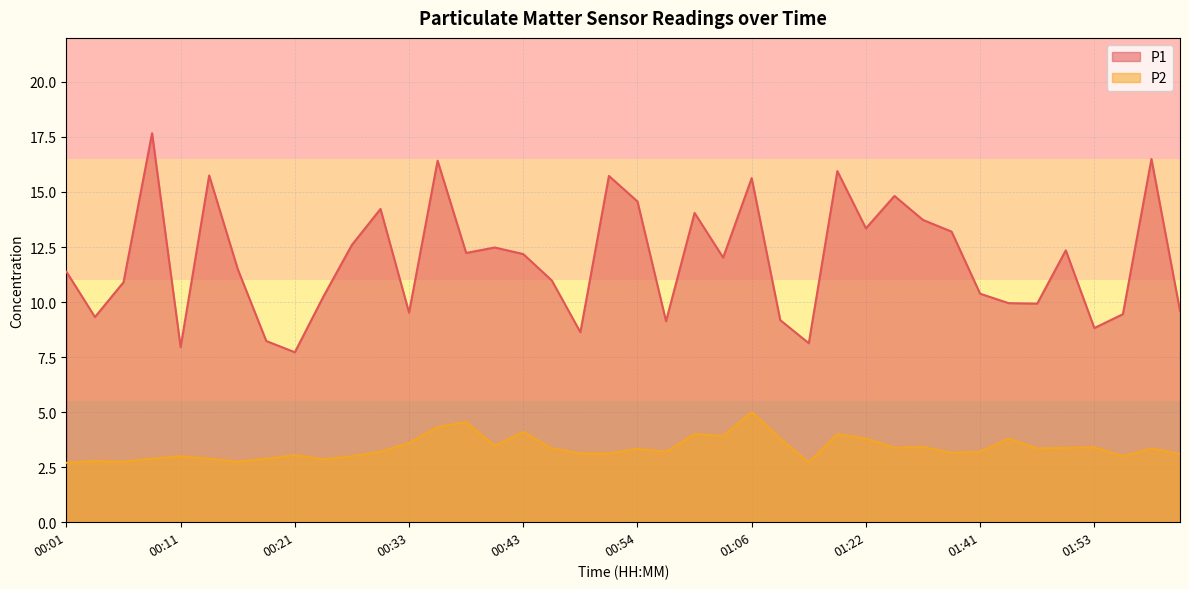

Reading left to right, extract all data points from this chart.

P1: 00:01=11.4	00:03=9.3	00:06=10.9	00:08=17.7	00:11=8.0	00:13=15.8	00:16=11.5	00:18=8.2	00:21=7.7	00:23=10.2	00:28=12.6	00:31=14.2	00:33=9.5	00:36=16.4	00:38=12.2	00:41=12.5	00:43=12.2	00:46=11.0	00:49=8.6	00:51=15.7	00:54=14.6	00:56=9.1	01:01=14.1	01:04=12.0	01:06=15.6	01:09=9.2	01:11=8.1	01:14=15.9	01:22=13.3	01:30=14.8	01:33=13.7	01:35=13.2	01:41=10.4	01:43=9.9	01:46=9.9	01:48=12.3	01:53=8.8	01:56=9.4	01:59=16.5	02:02=9.6
P2: 00:01=2.7	00:03=2.8	00:06=2.8	00:08=2.9	00:11=3.0	00:13=2.9	00:16=2.8	00:18=2.9	00:21=3.0	00:23=2.9	00:28=3.0	00:31=3.2	00:33=3.6	00:36=4.3	00:38=4.5	00:41=3.5	00:43=4.1	00:46=3.4	00:49=3.1	00:51=3.1	00:54=3.3	00:56=3.2	01:01=4.0	01:04=3.9	01:06=5.0	01:09=3.8	01:11=2.7	01:14=4.0	01:22=3.8	01:30=3.4	01:33=3.4	01:35=3.1	01:41=3.2	01:43=3.8	01:46=3.4	01:48=3.4	01:53=3.4	01:56=3.0	01:59=3.4	02:02=3.1